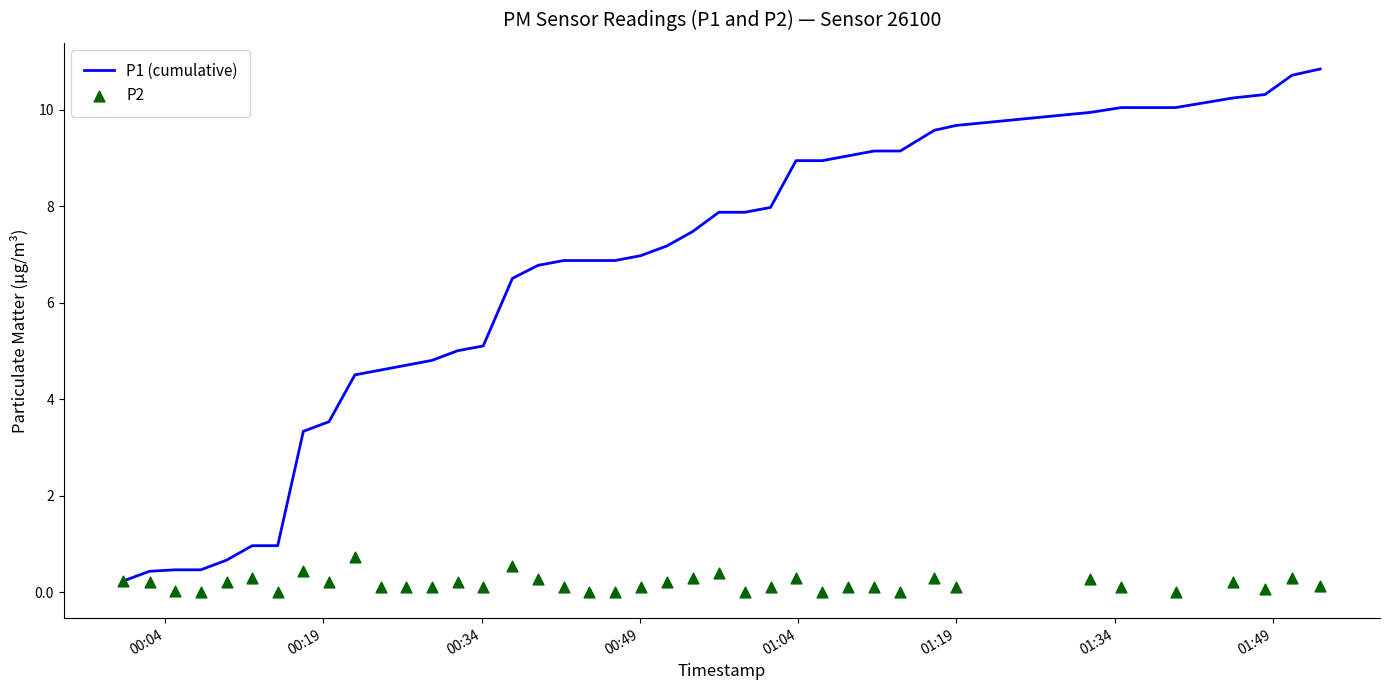

Which series contains the highest Y value?

P1 (cumulative)